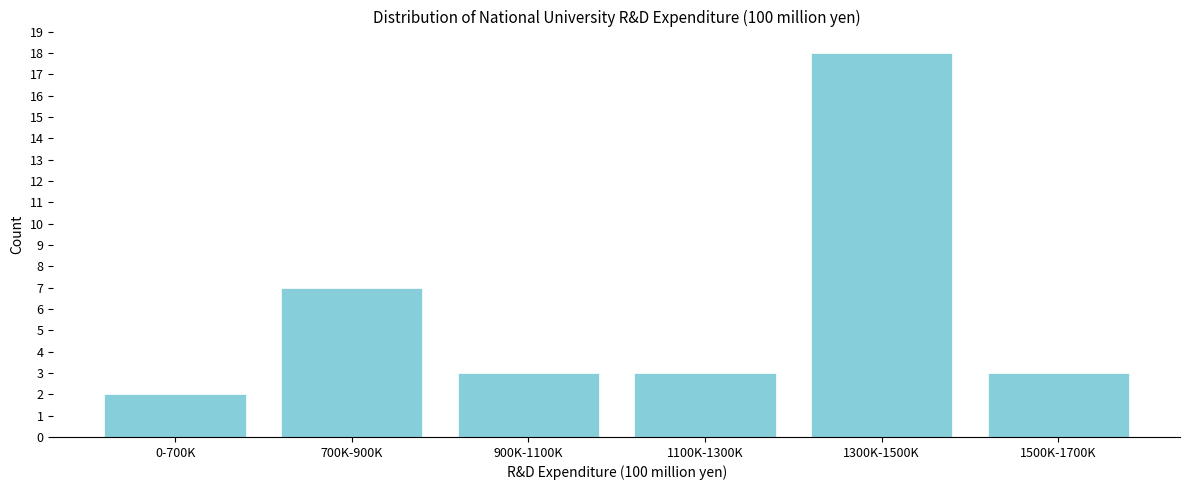

Reading left to right, extract all data points from this chart.

0-700K=2	700K-900K=7	900K-1100K=3	1100K-1300K=3	1300K-1500K=18	1500K-1700K=3